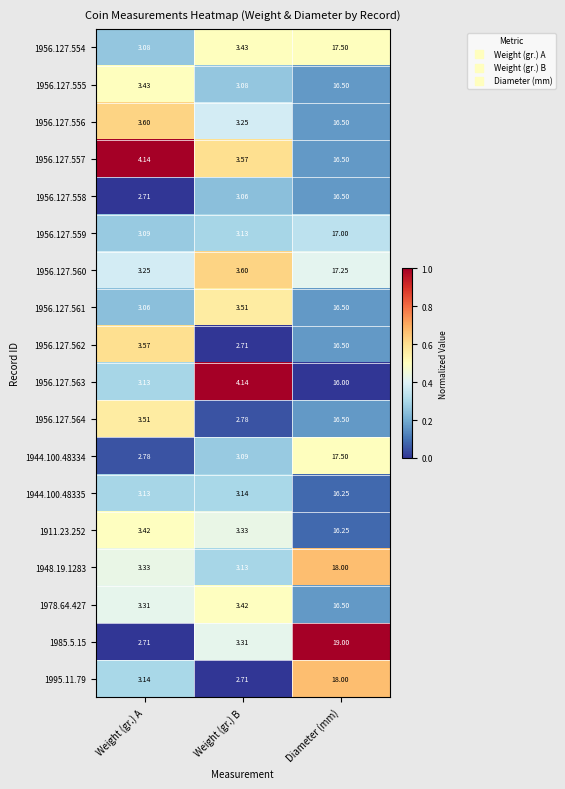

Which series has the largest total across all categories?

1985.5.15